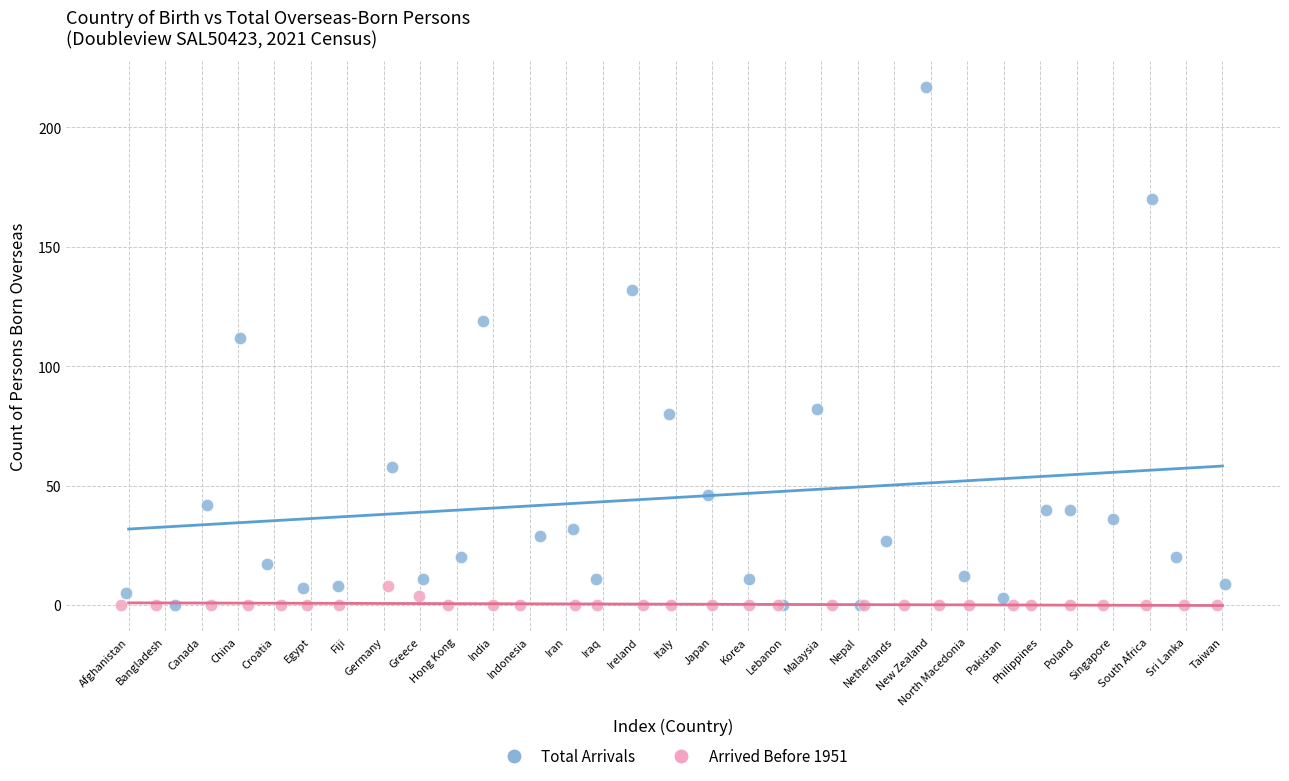

Which series has the widest spread of Y values?

Total Arrivals